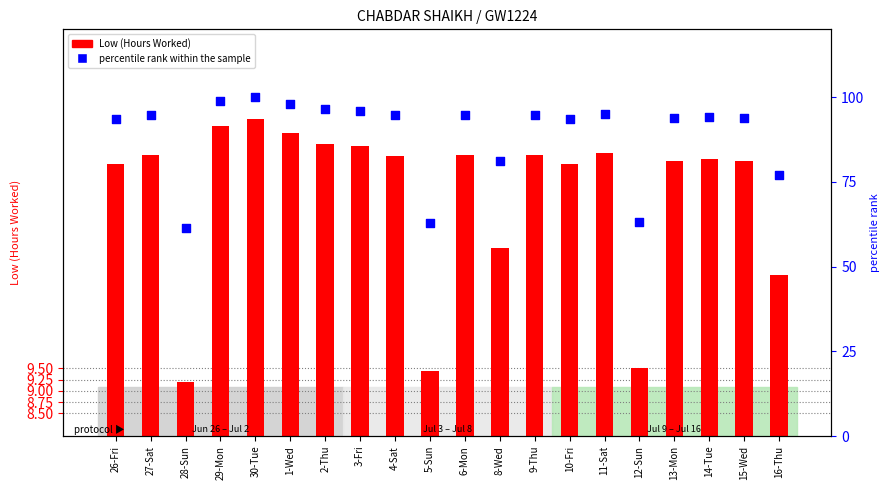

Which series has the widest spread of Y values?

percentile rank within the sample